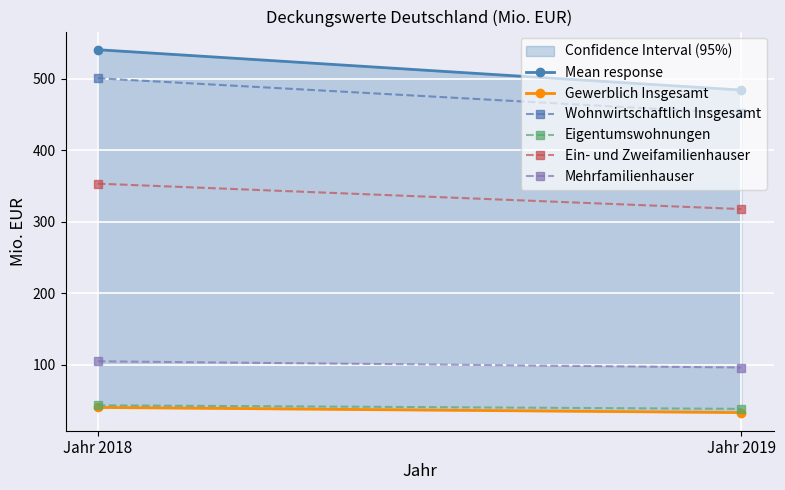

Reading right to left, extract all data points from this chart.

Mean response: 484.5	541.0
Gewerblich Insgesamt: 32.8	40.0
Wohnwirtschaftlich Insgesamt: 451.7	501.0
Eigentumswohnungen: 38.0	43.0
Ein- und Zweifamilienhauser: 317.8	353.4
Mehrfamilienhauser: 95.9	104.6